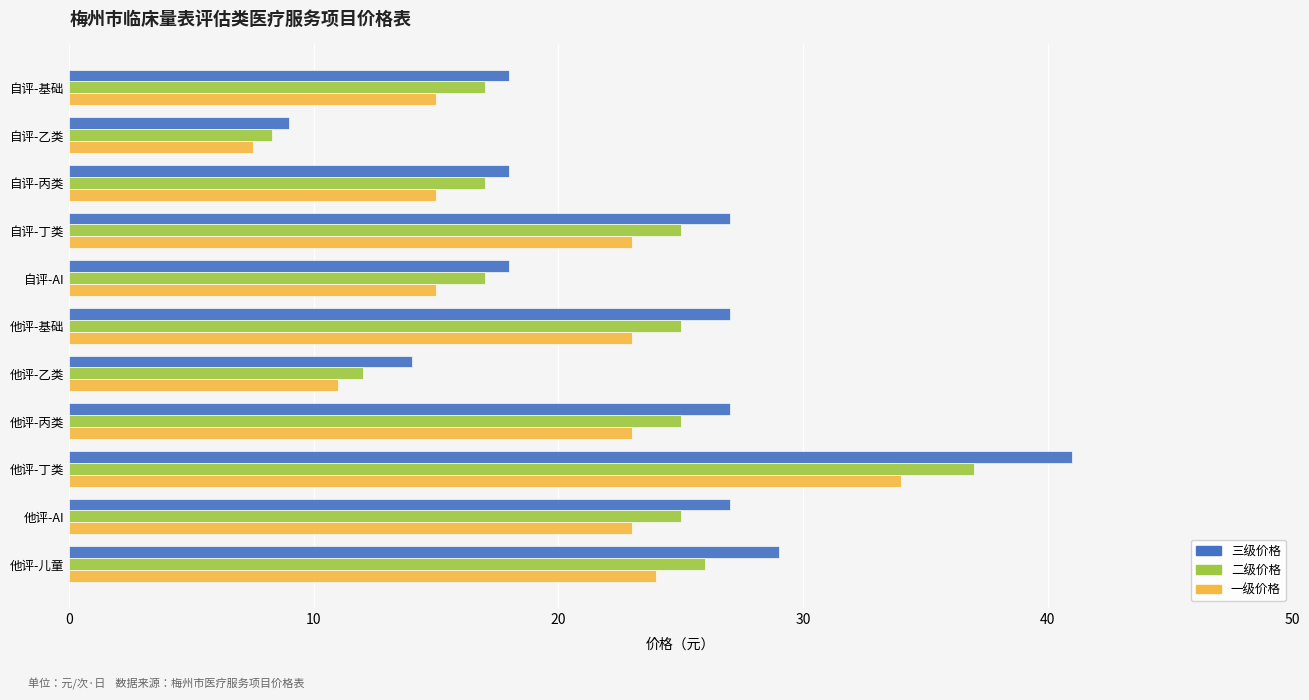

Which category has the highest value across all series?

他评-丁类